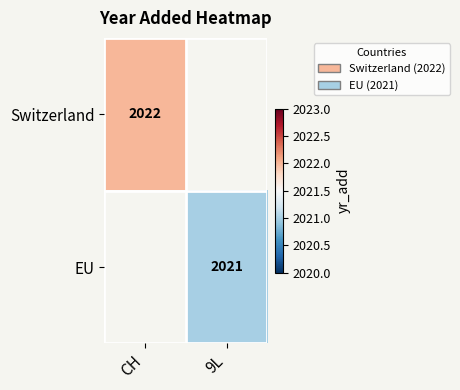

Is the value of Switzerland at CH greater than the value of EU at 9L?

Yes